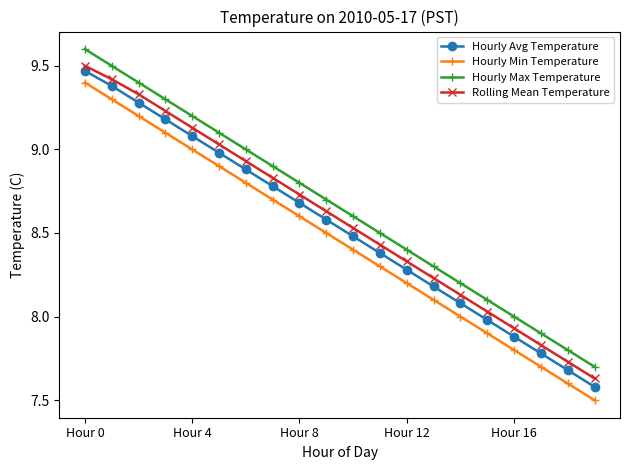

What are all the series names shown in the legend?

Hourly Avg Temperature, Hourly Min Temperature, Hourly Max Temperature, Rolling Mean Temperature